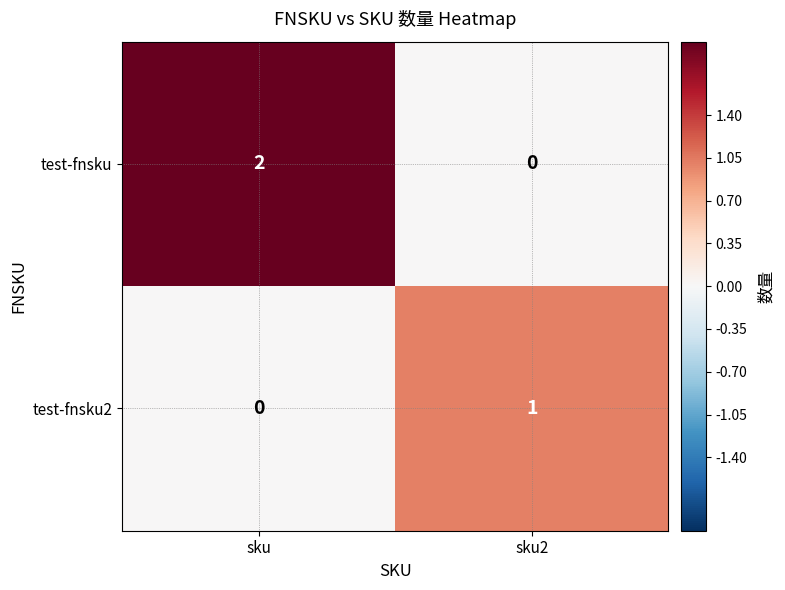

Between sku and sku2, which series saw the biggest shift?

test-fnsku